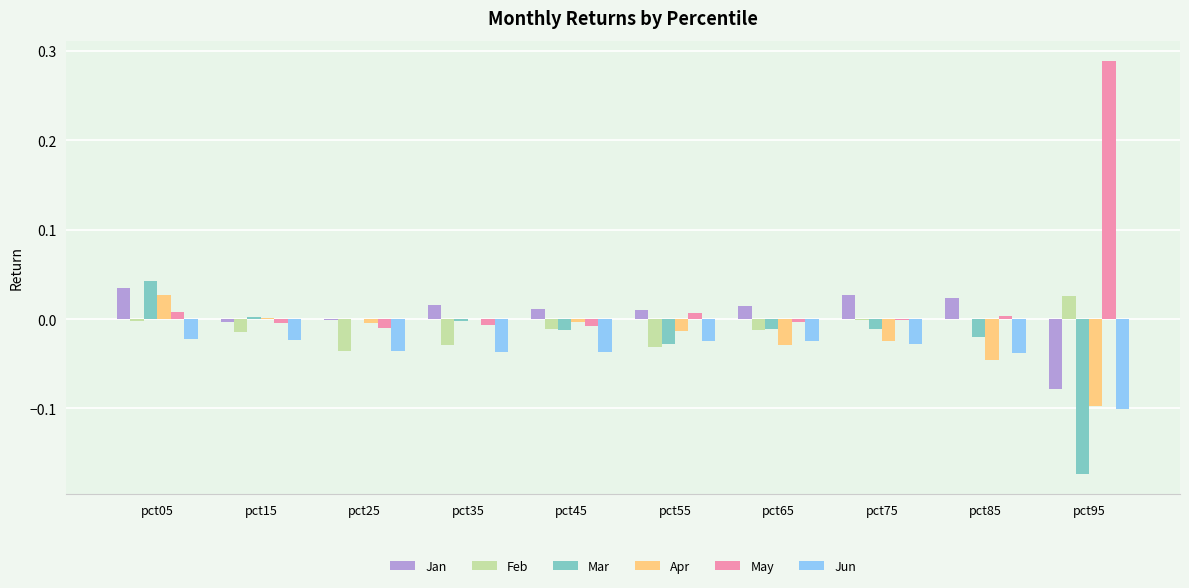

True or false: Jun has a value of -0.1 at pct45.

False